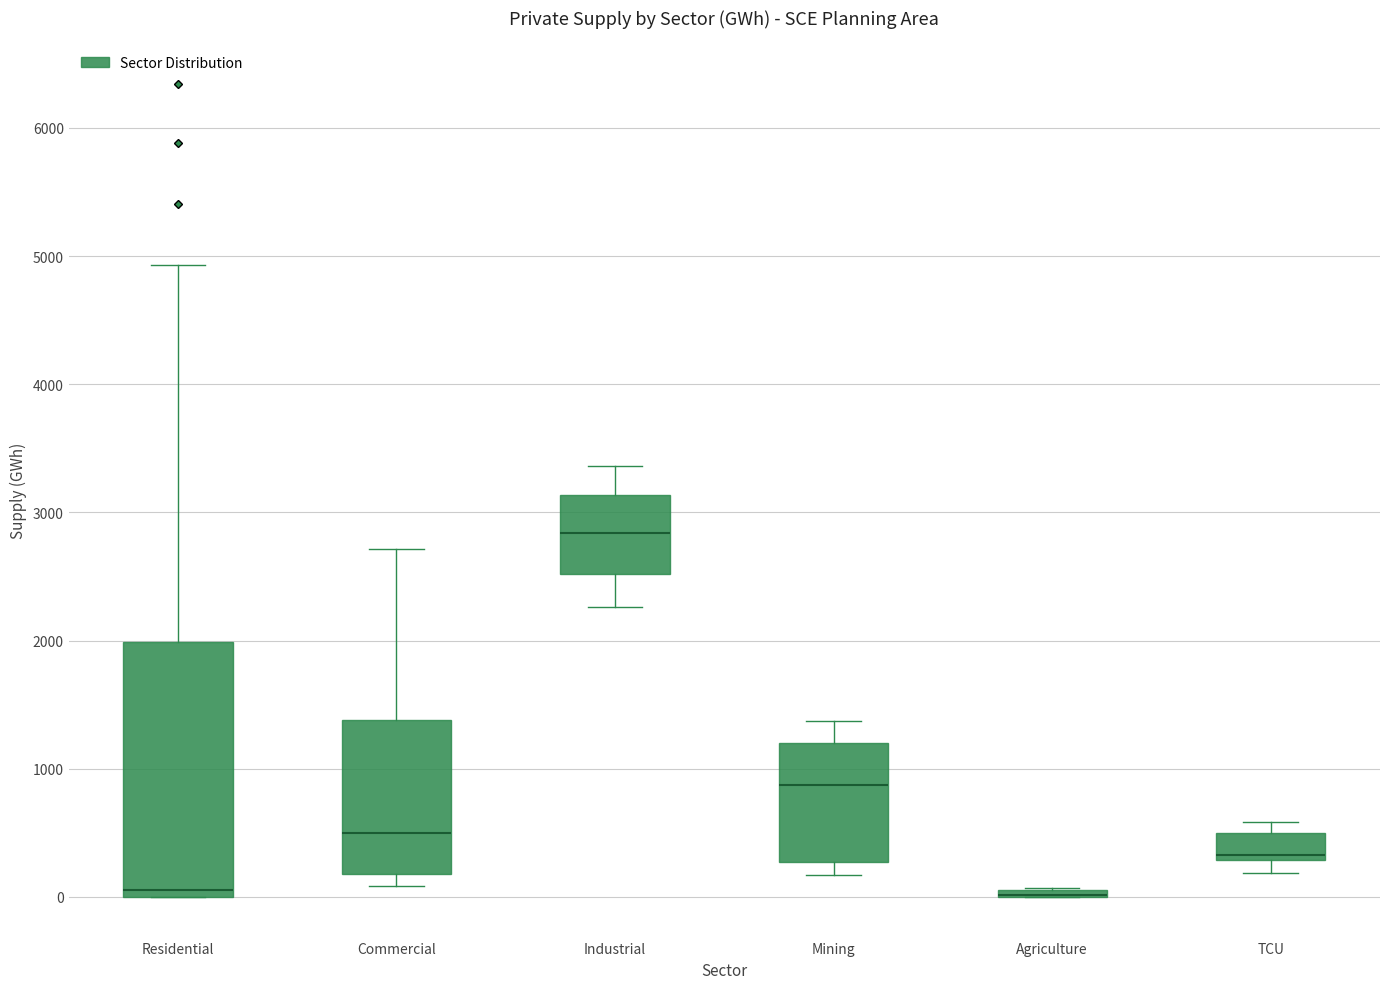

Where is the lower edge of the box for Agriculture on the y-axis? The values are not printed on the chart, so give them approximately, as read against the axis.

0